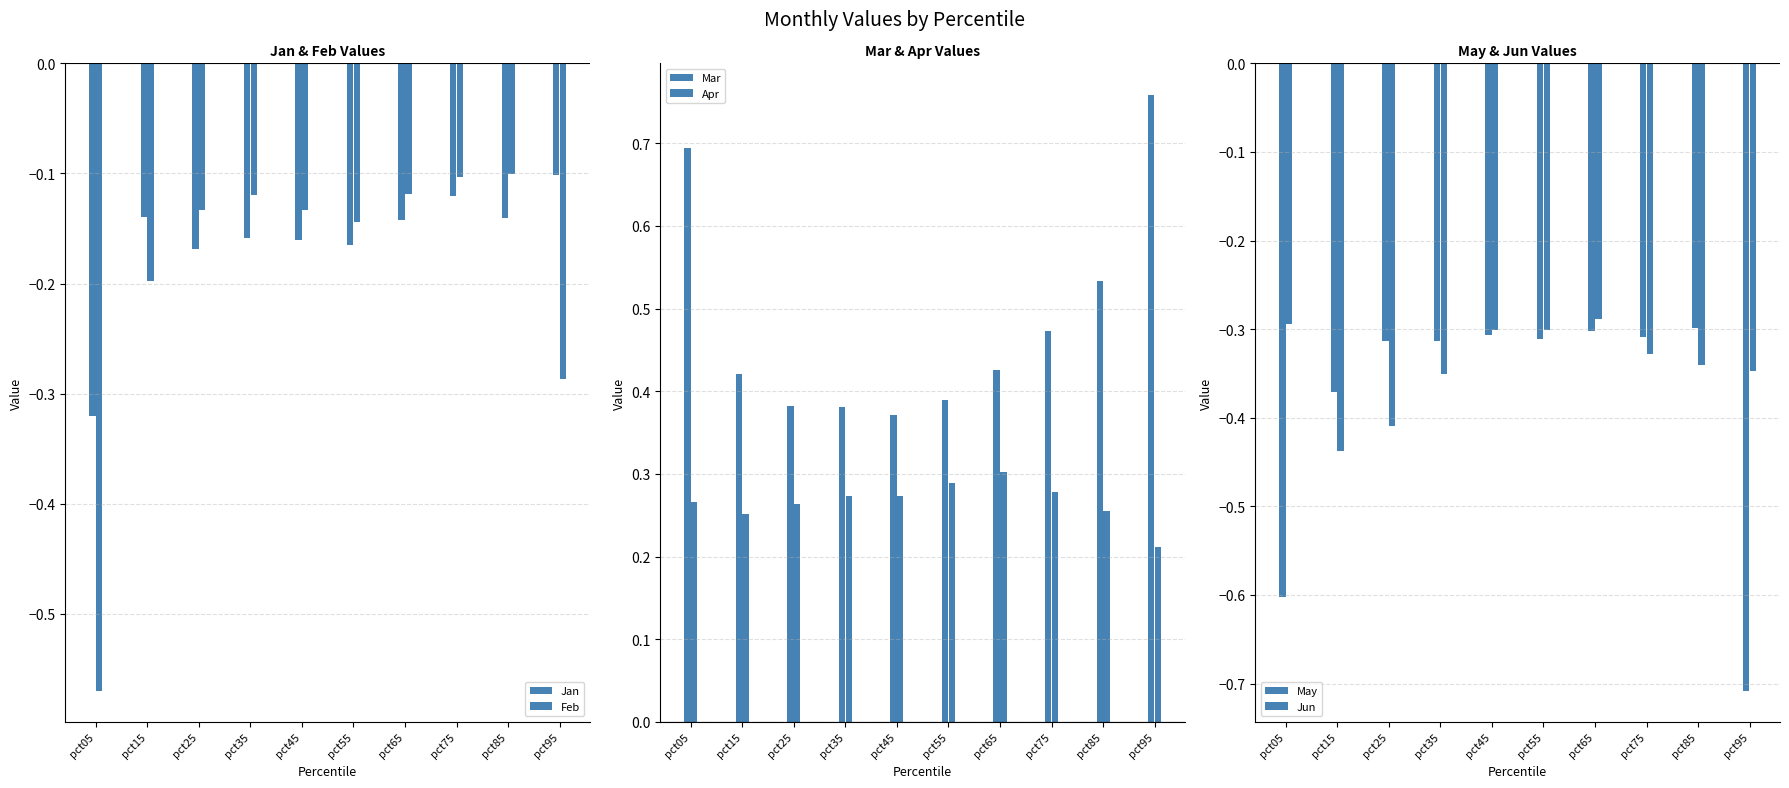

What are all the series names shown in the legend?

Jan, Feb, Mar, Apr, May, Jun